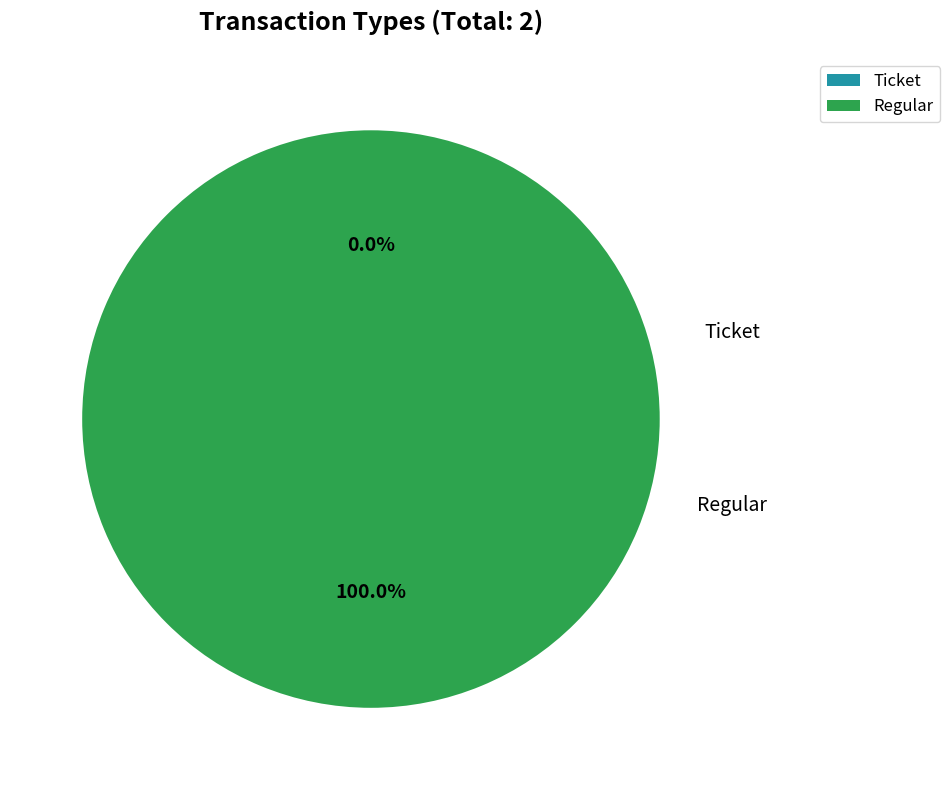

The Regular slice represents 100% of the pie. True or false?

True